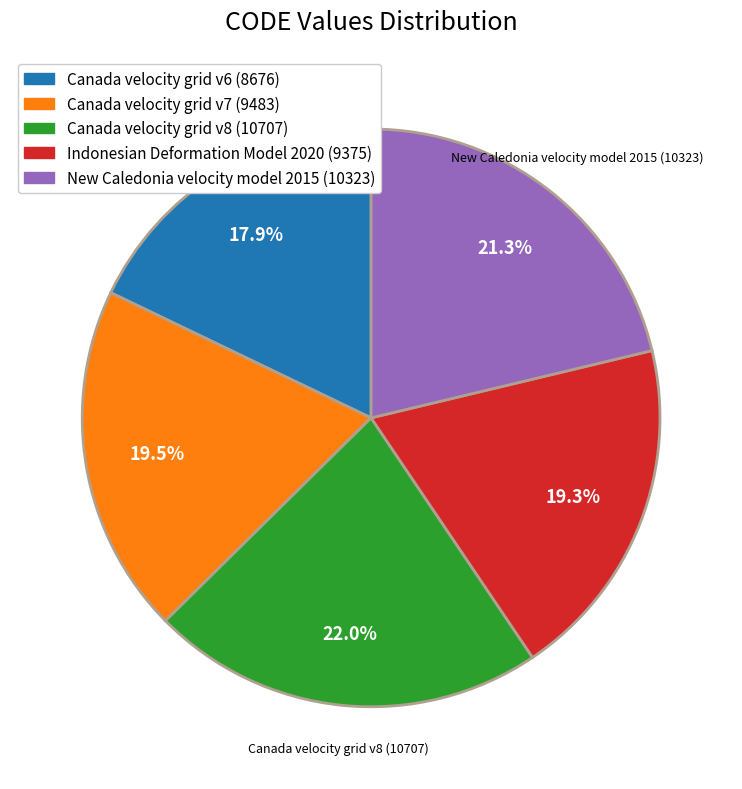

Which slice is the smallest?

Canada velocity grid v6